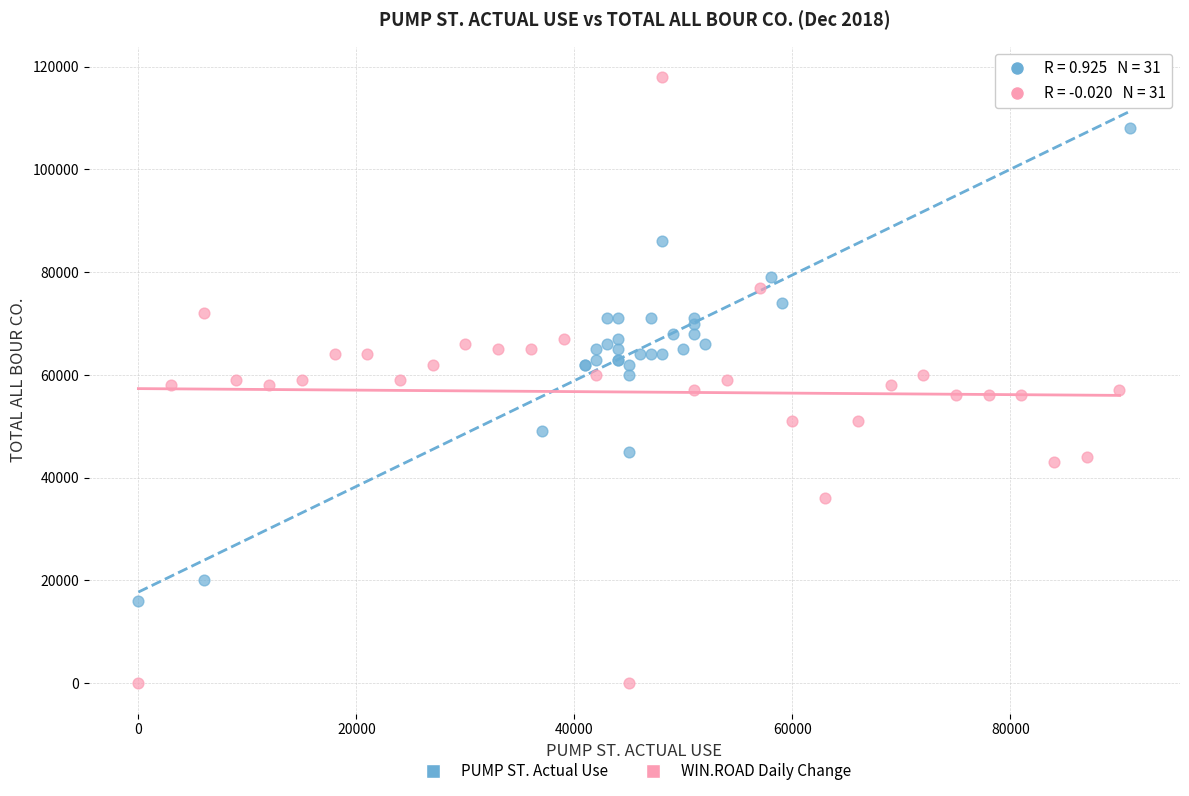

Which series contains the lowest Y value?

WIN.ROAD Daily Change